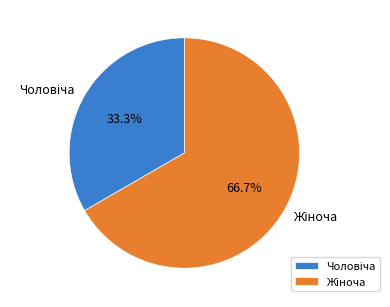

Does any single category account for the majority?

Yes